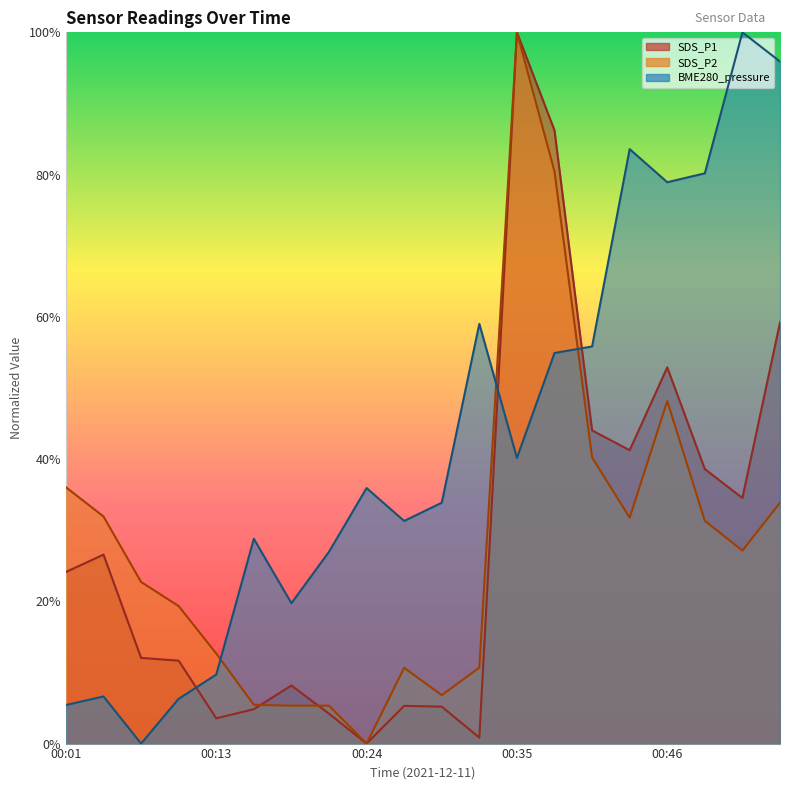

True or false: SDS_P1 has a value of 0.1 at 00:07.

True